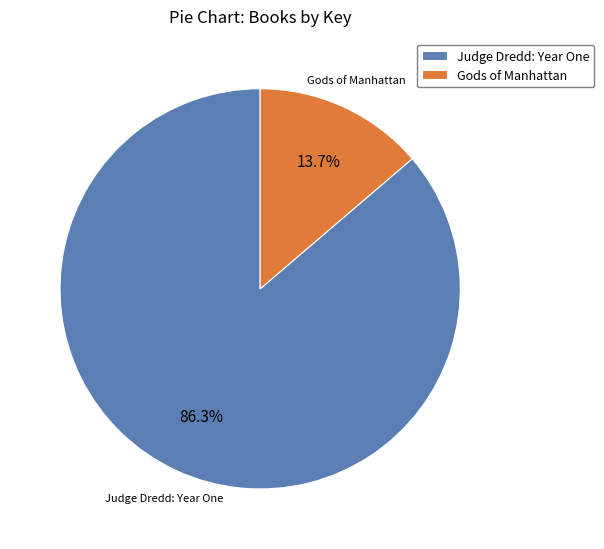

What percentage is the Gods of Manhattan slice, to the nearest percent?

14%